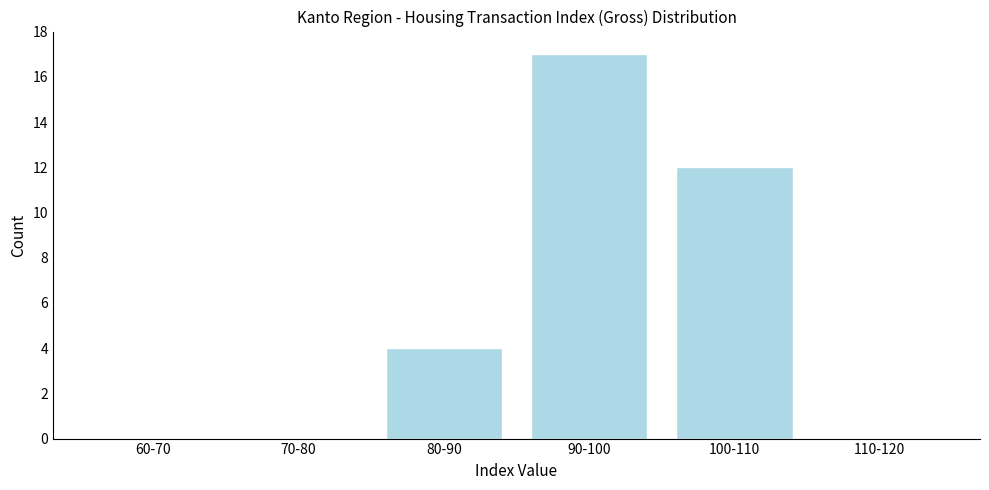

Reading right to left, list all the values displayed in this chart.

110-120=0	100-110=12	90-100=17	80-90=4	70-80=0	60-70=0